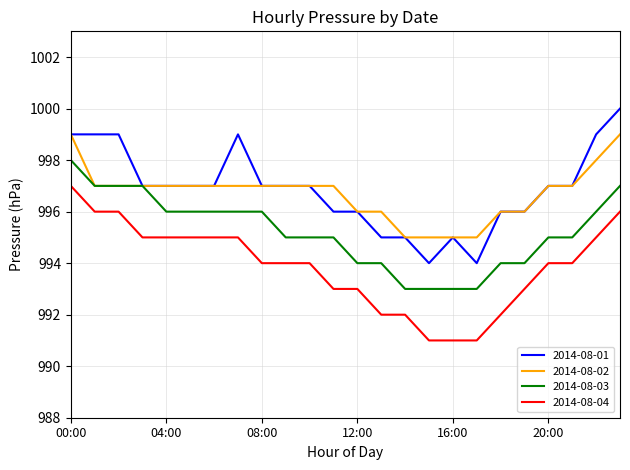

True or false: 2014-08-01 and 2014-08-04 intersect in this chart.

False